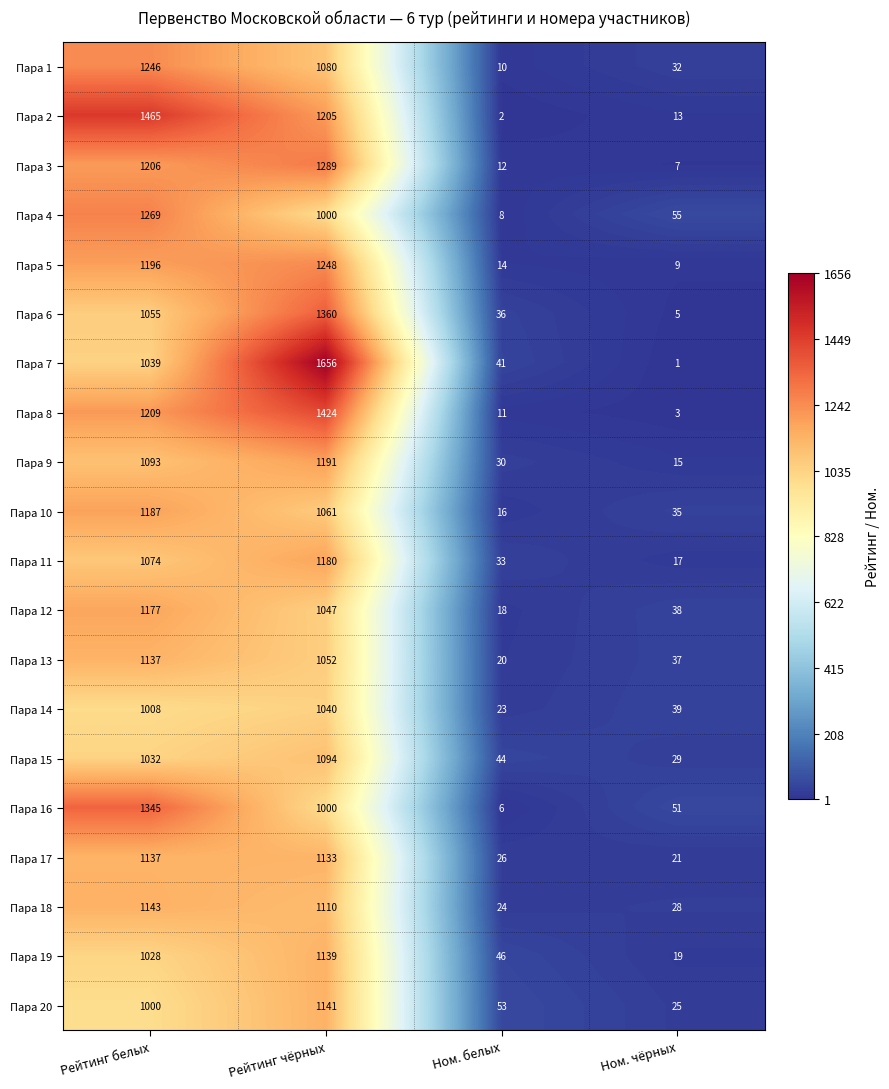

How many categories are shown in the chart?

4